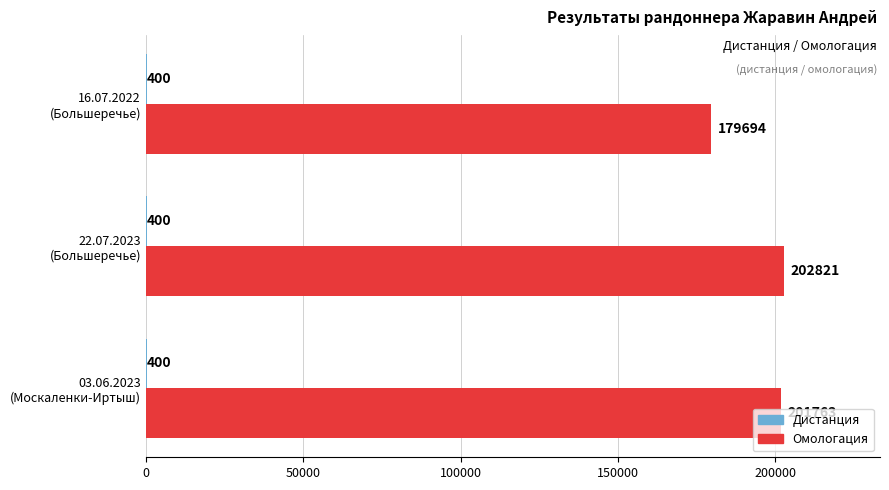

Which series has the largest total across all categories?

Омологация